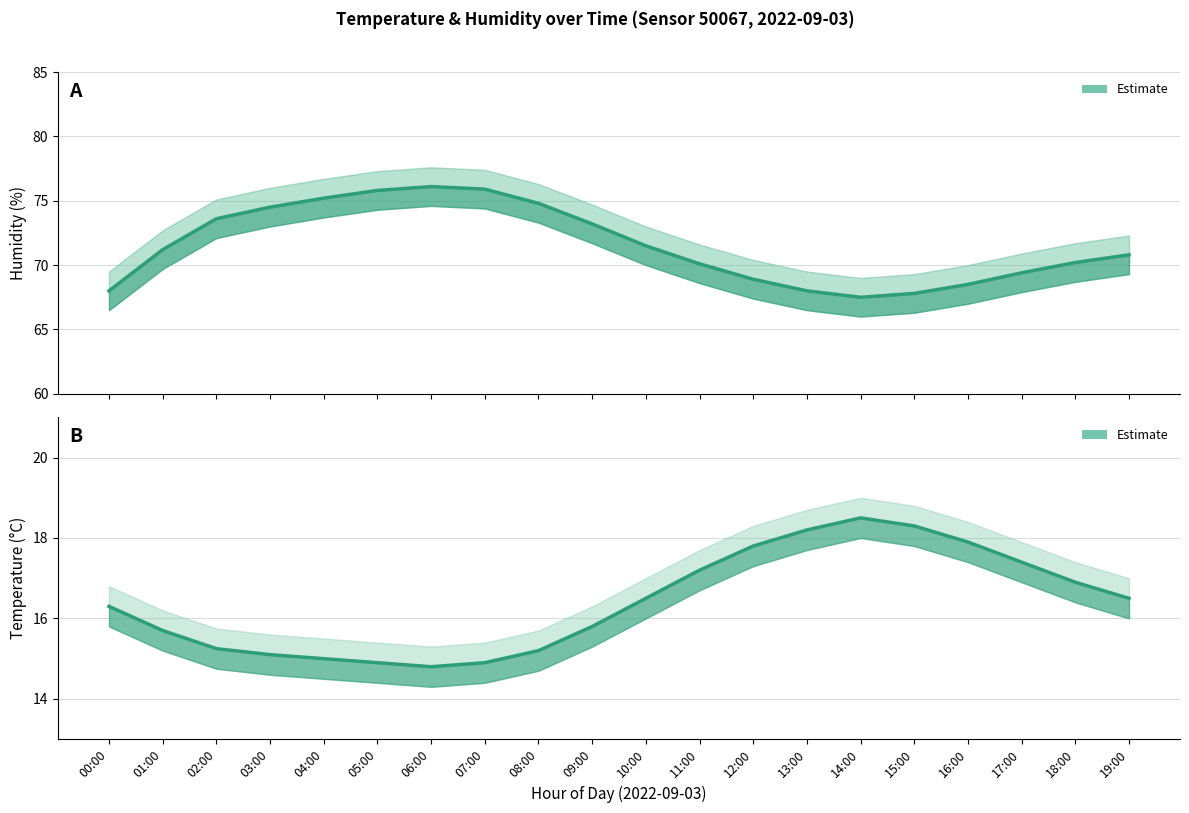

What is the difference between the second highest and minimum values?

3.5